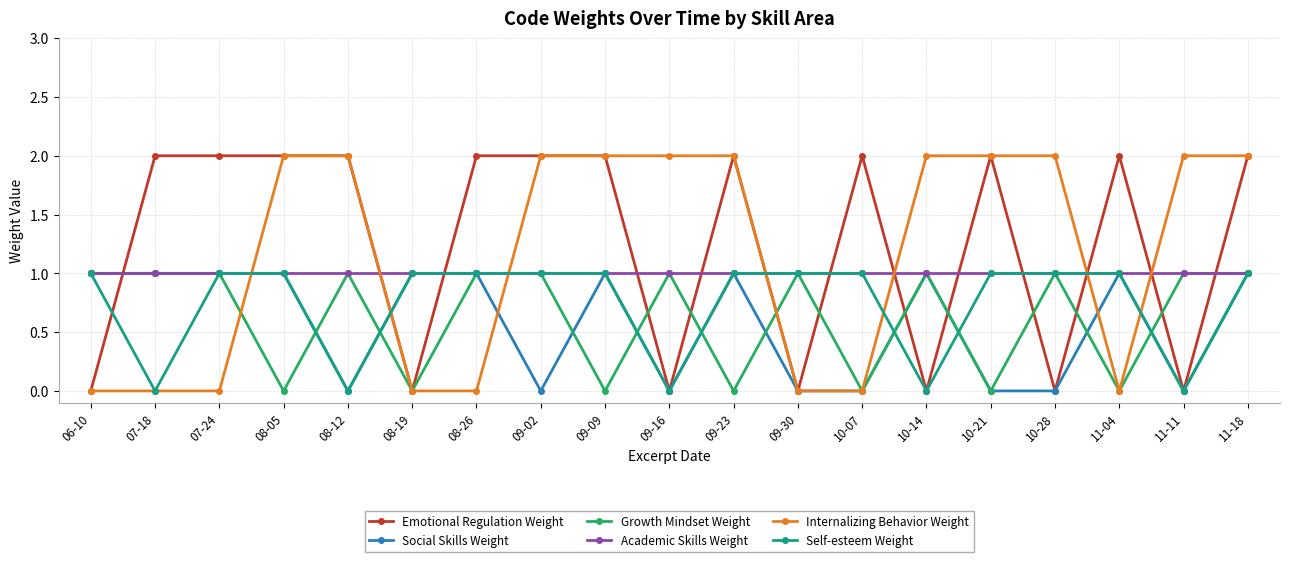

What is the average value of the Growth Mindset Weight series?

1